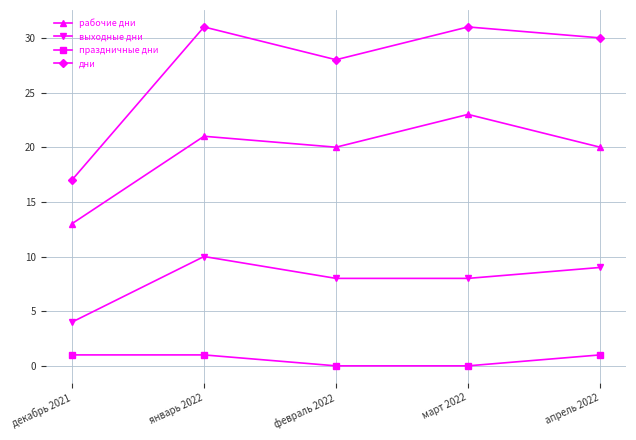

True or false: праздничные дни has a value of 0 at февраль 2022.

True